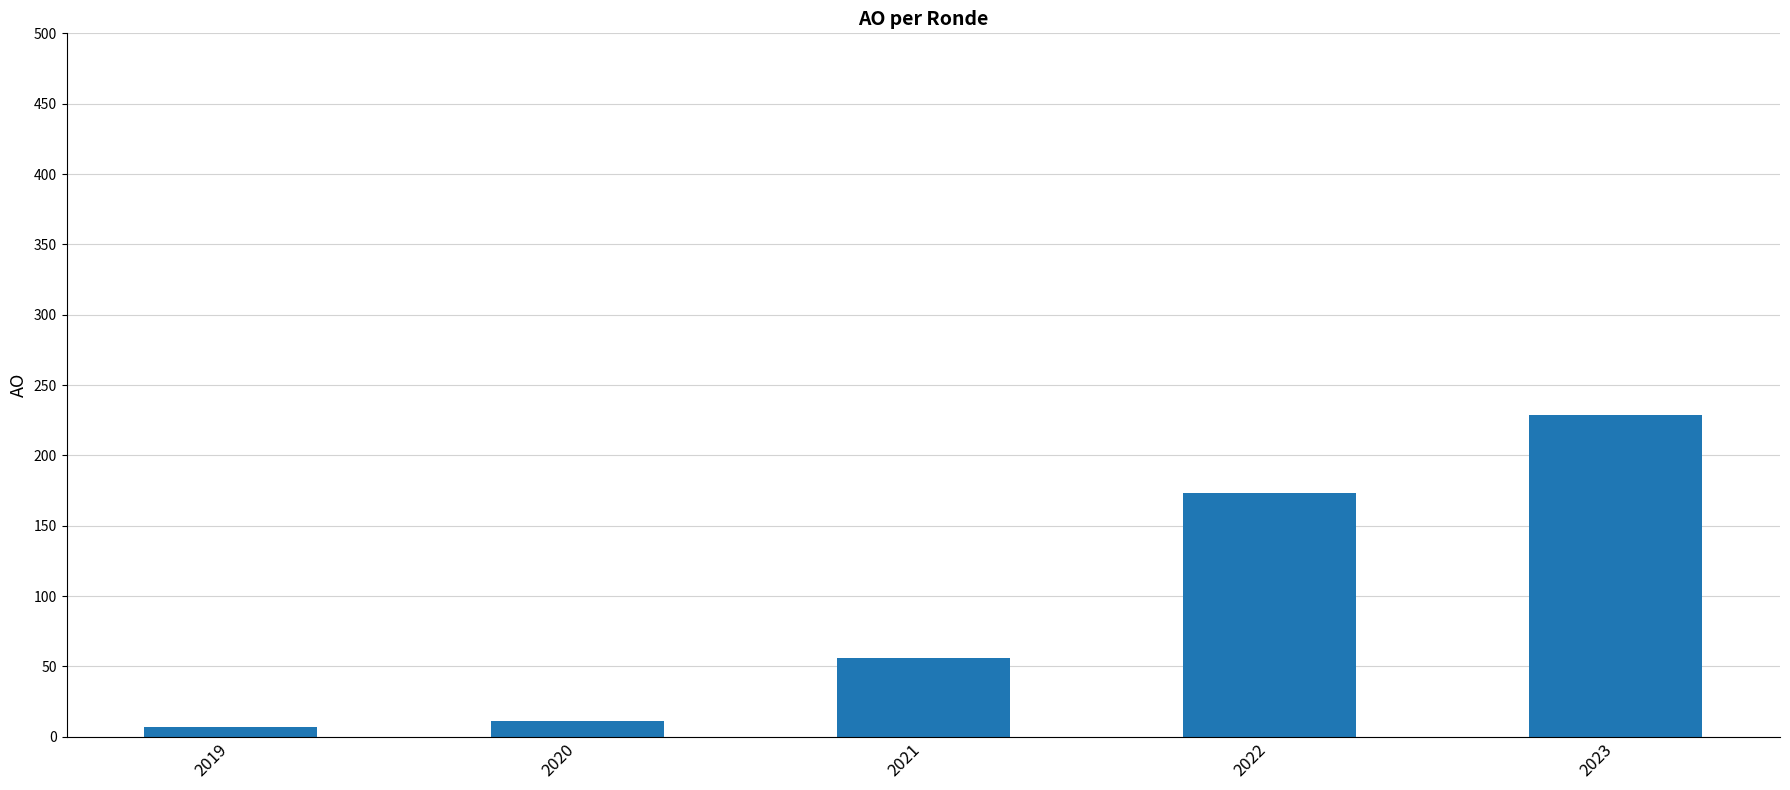

What value does the data have at 2019?

7.0